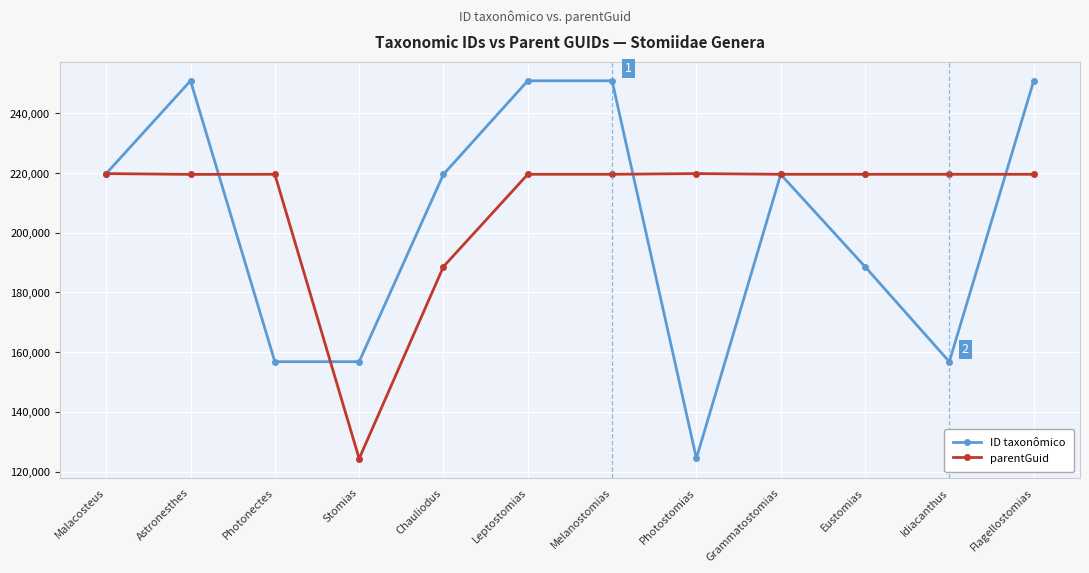

Which series changed the most between Photostomias and Eustomias?

ID taxonômico